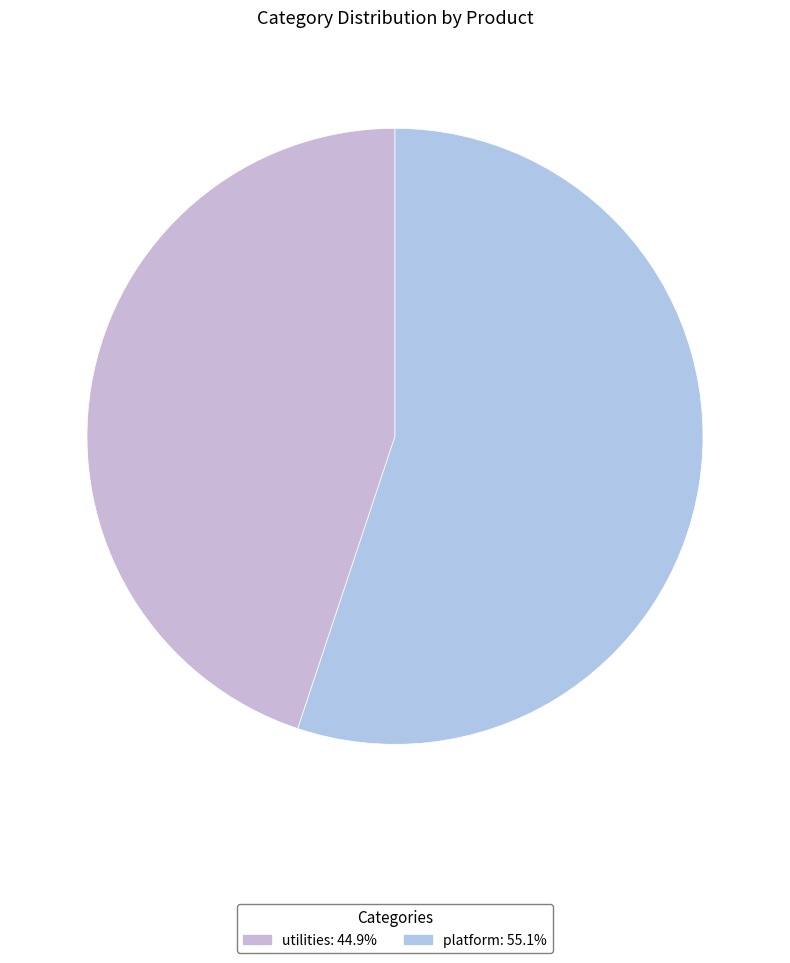

Is it true that utilities is 45% of the pie?

True